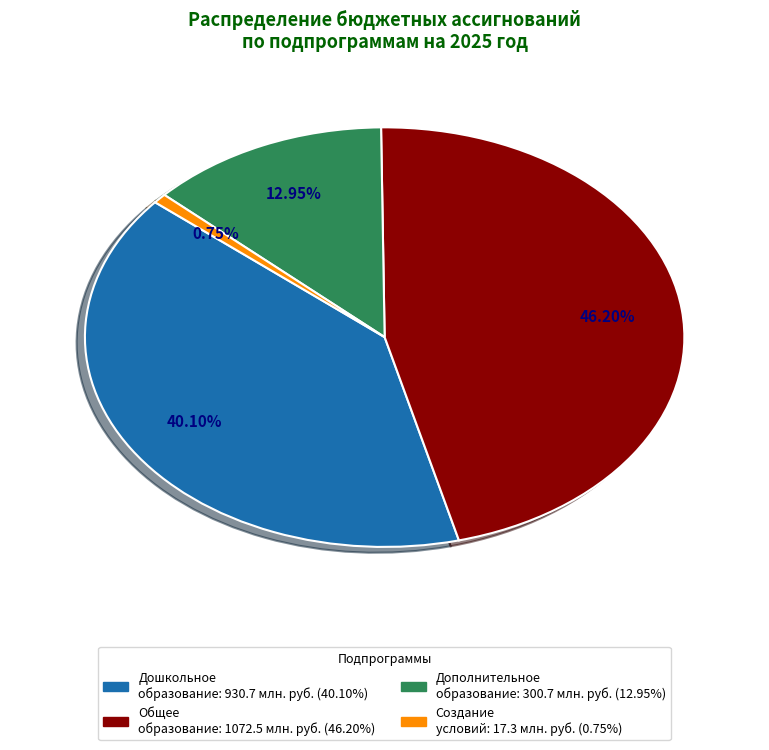

Does any single category account for the majority?

No